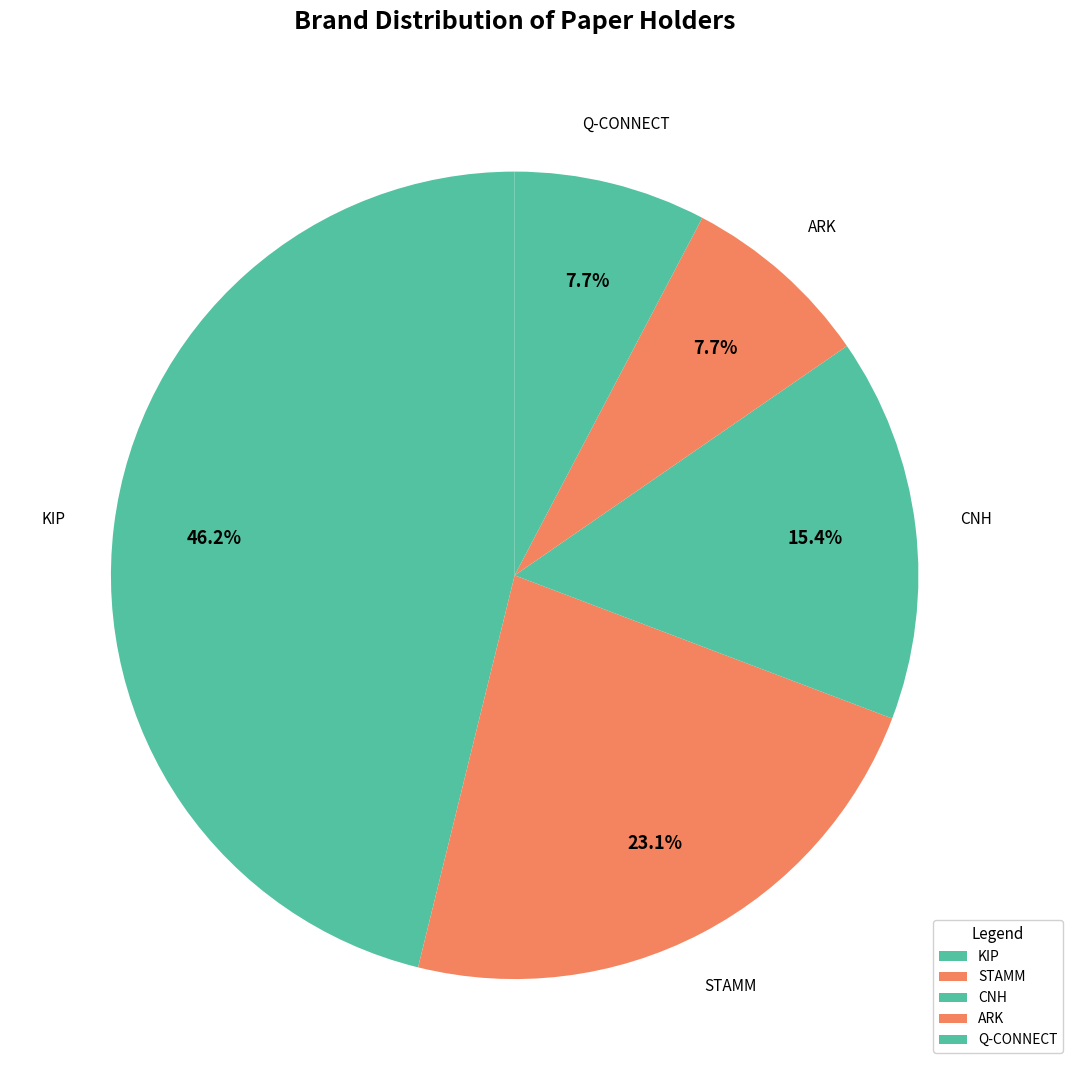

What is the largest slice in the pie chart?

KIP